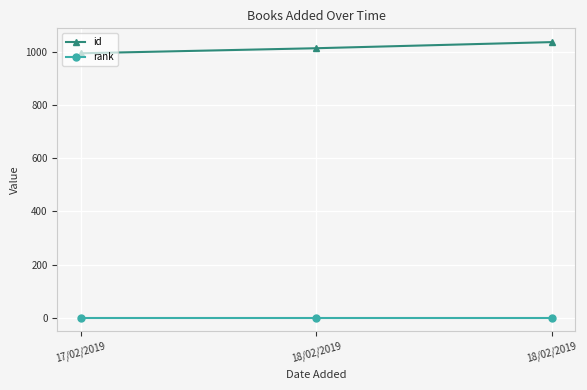

Reading left to right, list all the values displayed in this chart.

id: 994	1013	1036
rank: 1	1	1